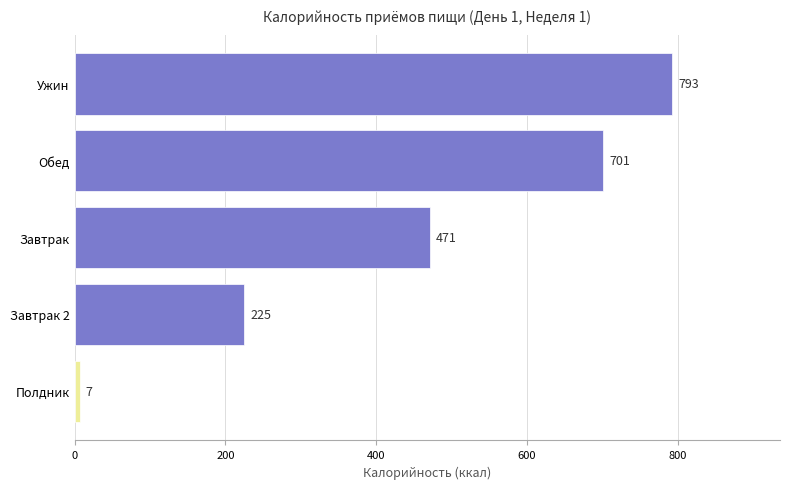

What is the value of the 5th bar from the top?

6.9